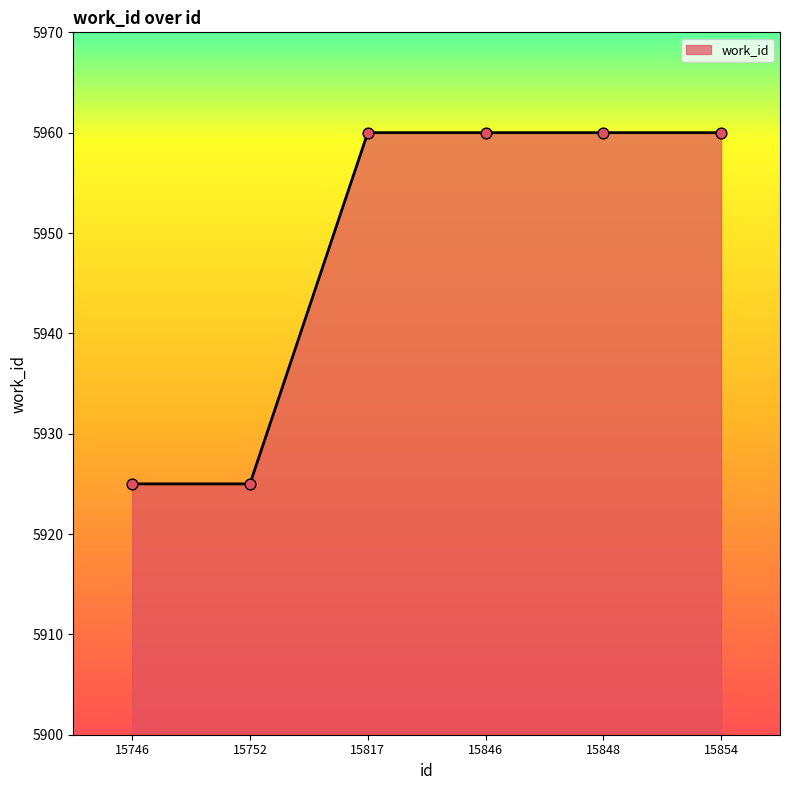

What is the ratio of the value at 15854 to the value at 15746?

1.0